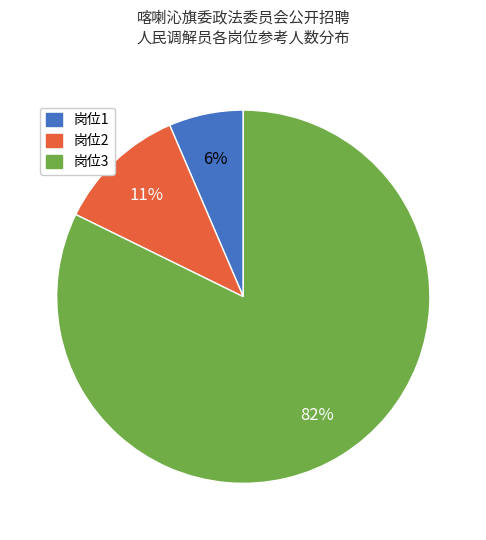

To the nearest percent, what portion does 岗位2 represent?

11%